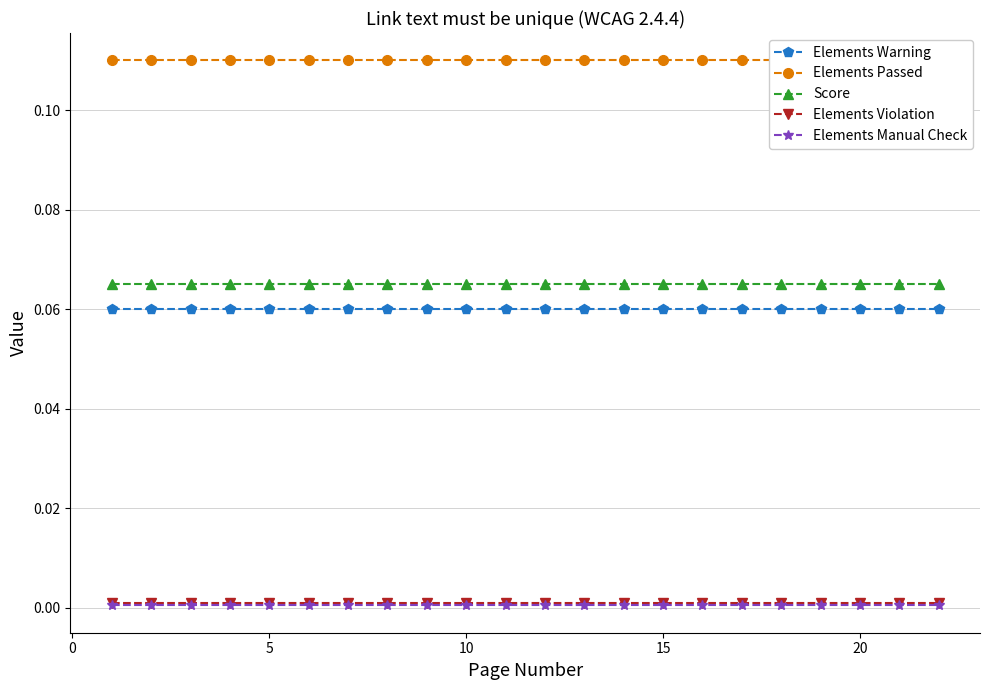

What are all the series names shown in the legend?

Elements Warning, Elements Passed, Score, Elements Violation, Elements Manual Check